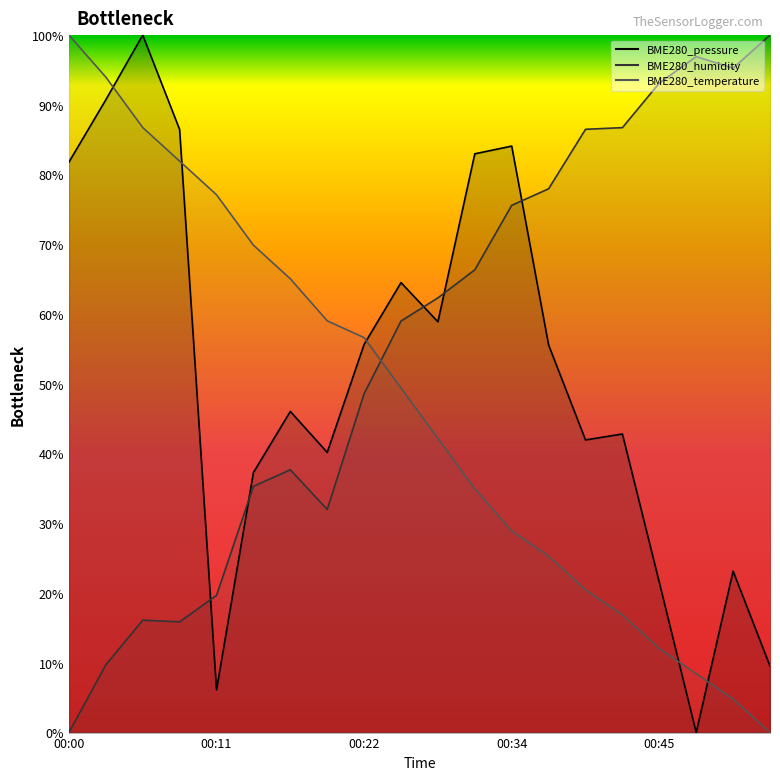

How many interior local valleys does the BME280_humidity series have?

3